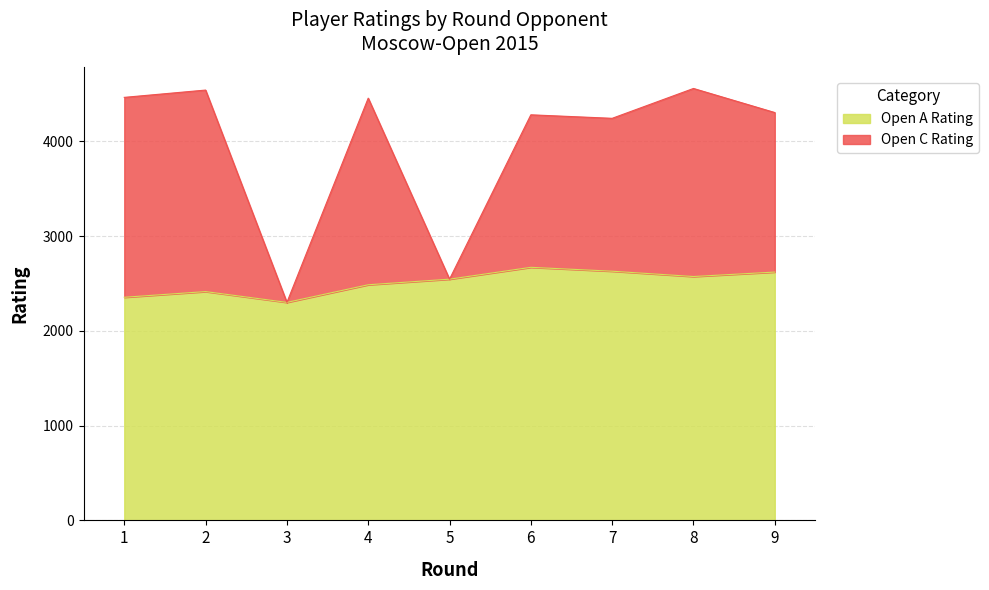

Reading right to left, what are all the values shown in this chart?

Open A Rating: 9=2620	8=2573	7=2629	6=2670	5=2545	4=2486	3=2300	2=2414	1=2354
Open C Rating: 9=4303	8=4557	7=4242	6=4279	5=2545	4=4455	3=2300	2=4540	1=4463